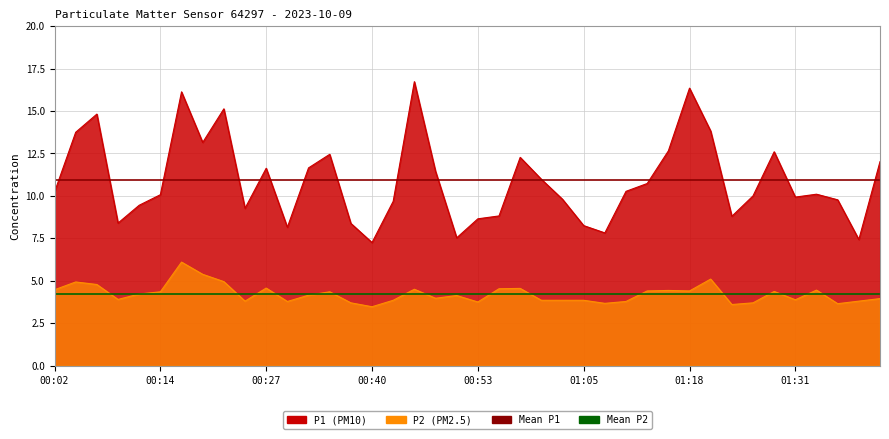

What is the sum of the Mean P2 values at 00:02 and 00:14?

8.4